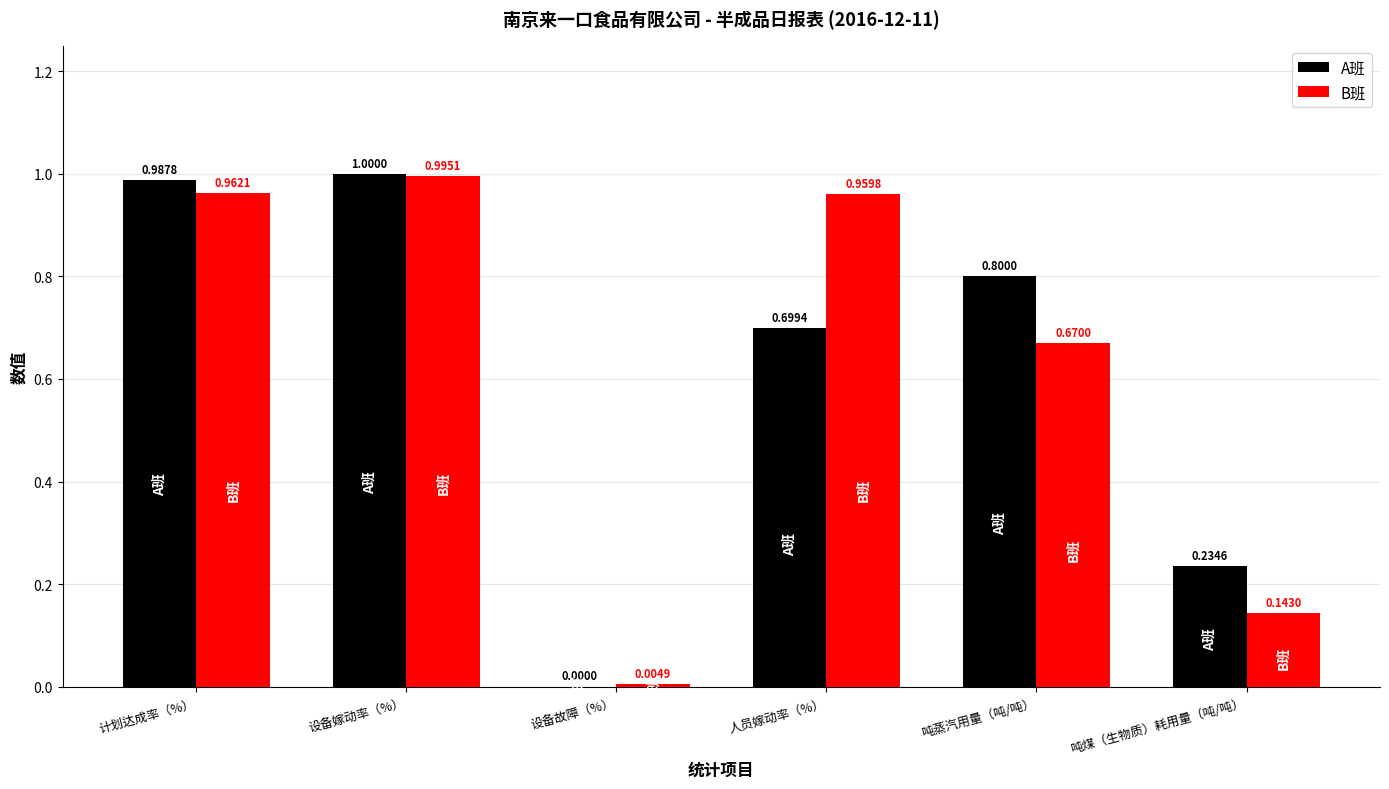

Between 人员嫁动率（%） and 吨蒸汽用量（吨/吨）, which series saw the biggest shift?

B班